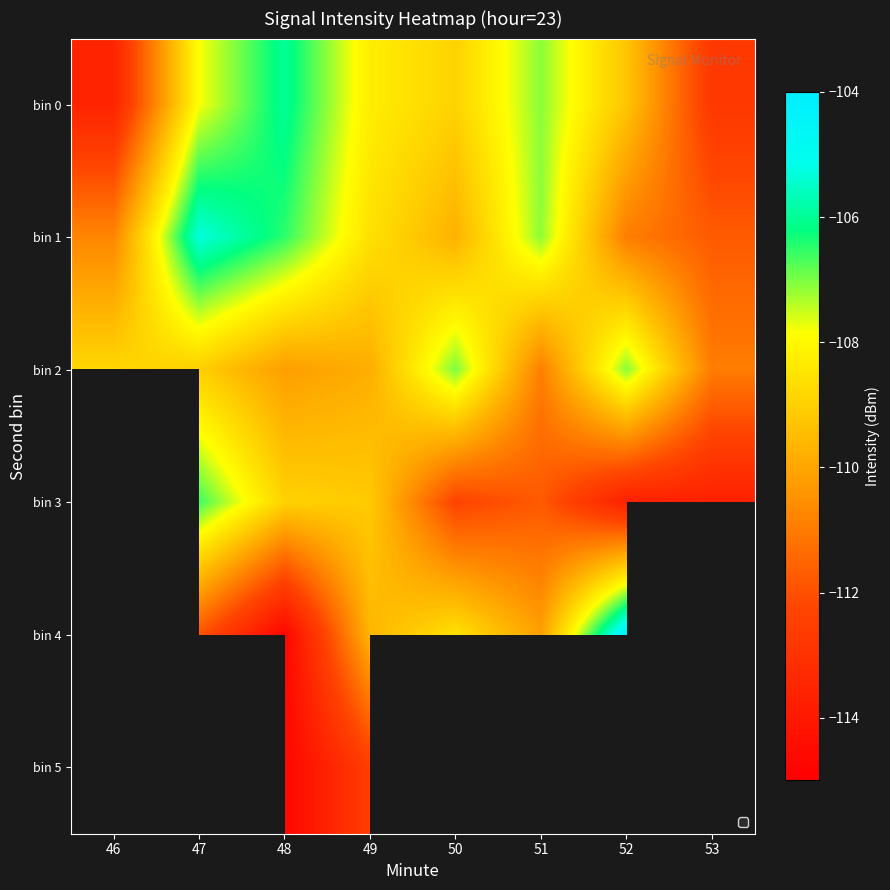

What is the difference between the highest and lowest values at 47?

6.6